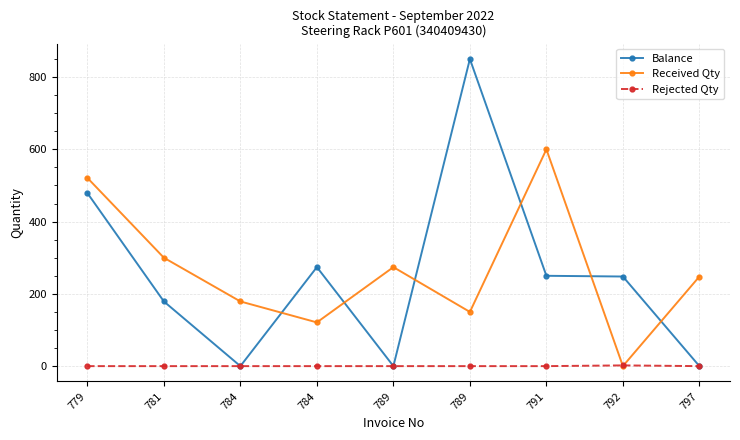

Which series ends up on top after the final intersection of Received Qty and Balance?

Received Qty